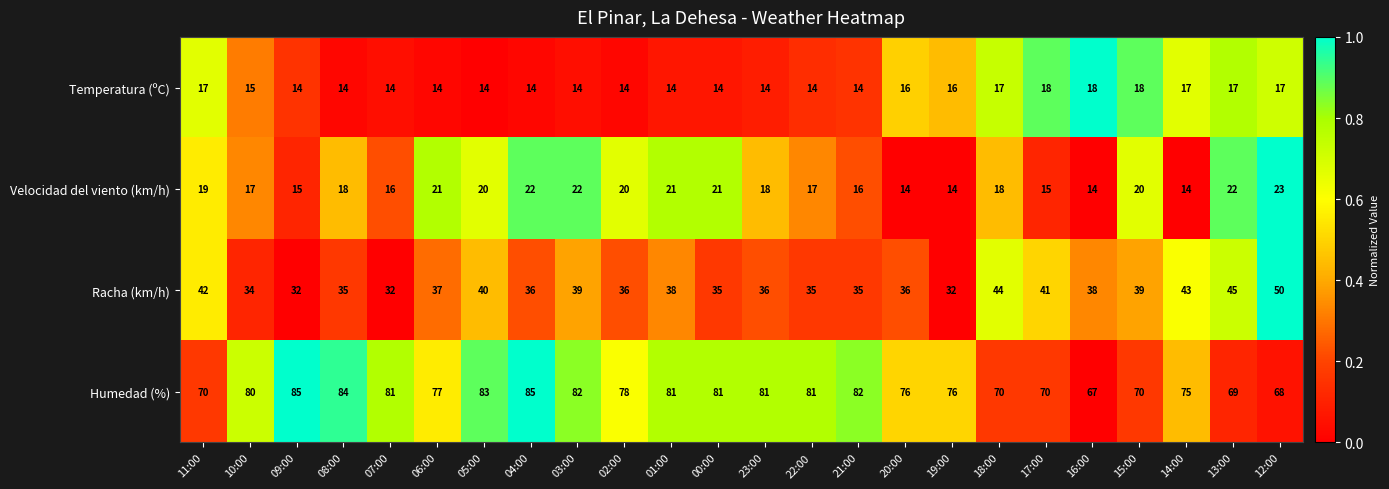

Which series has the largest total across all categories?

Humedad (%)